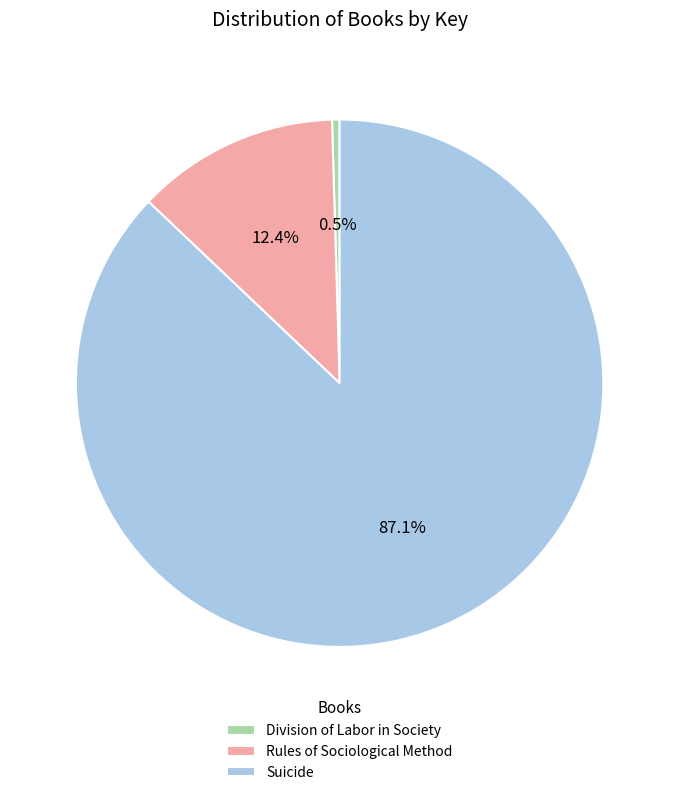

To the nearest percent, what is the difference between the Division of Labor in Society and Rules of Sociological Method slice percentages?

12%